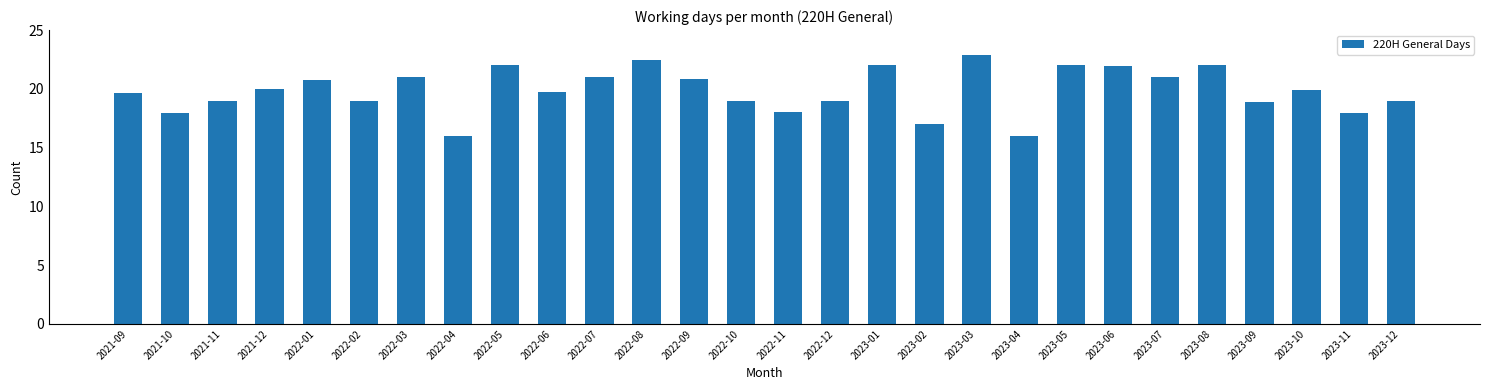

What is the minimum value shown in the chart?

16.0